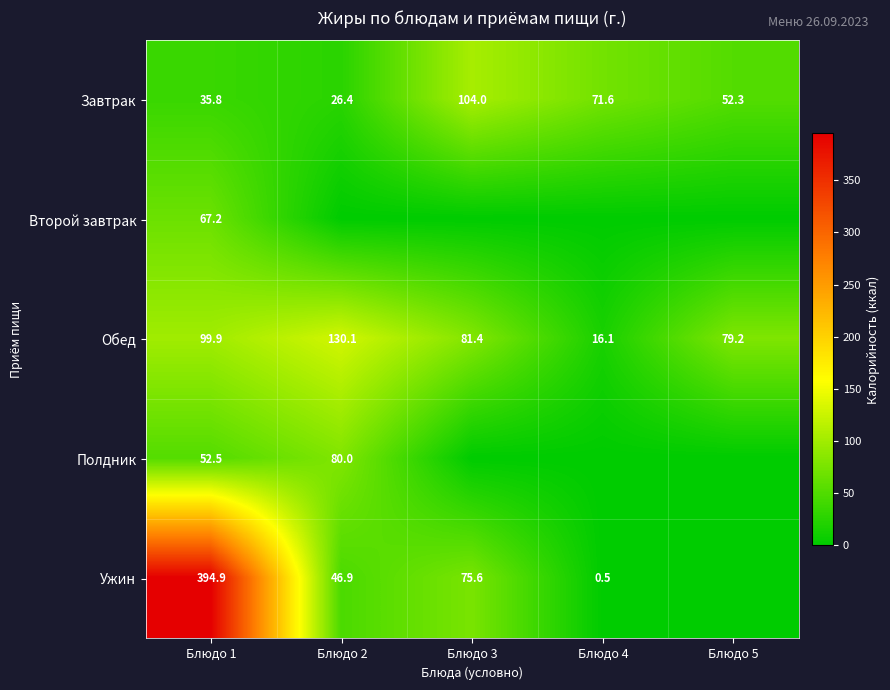

Is it true that Ужин equals 0.2 at Блюдо 4?

False